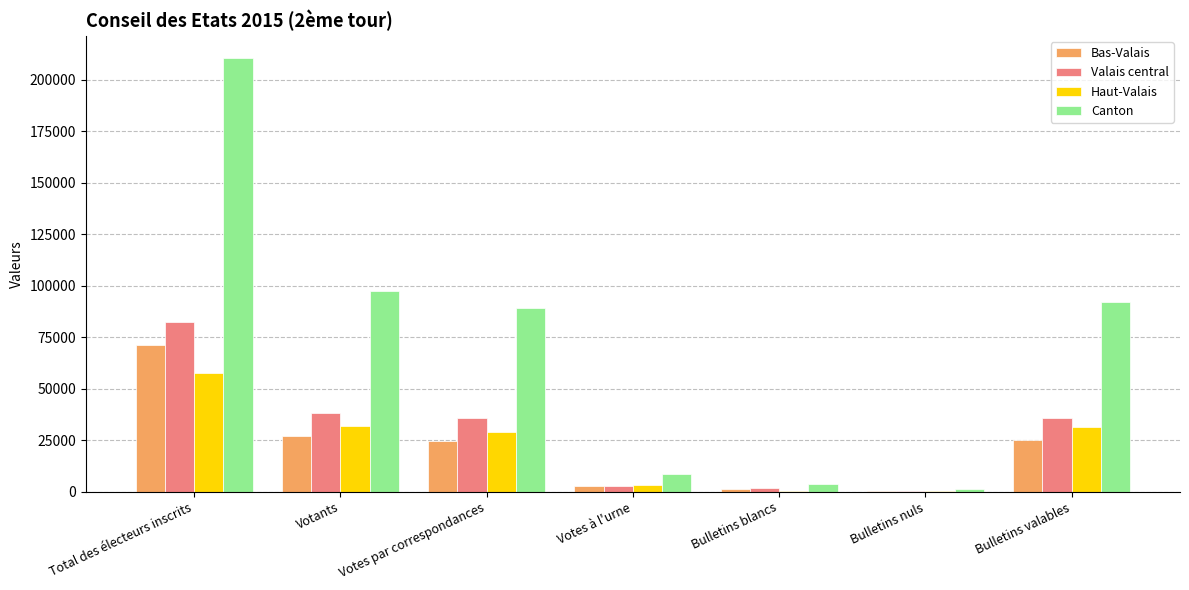

What is the highest value of the Valais central series?

82116